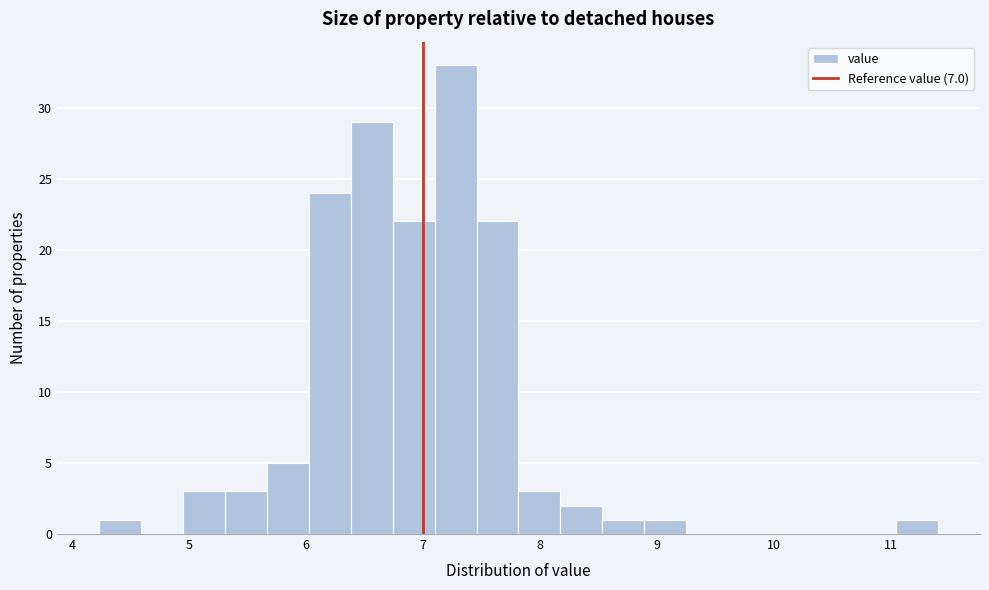

Around what value on the x-axis is the tallest bar? Give the approximate position of its centre, as read against the axis.

7.3